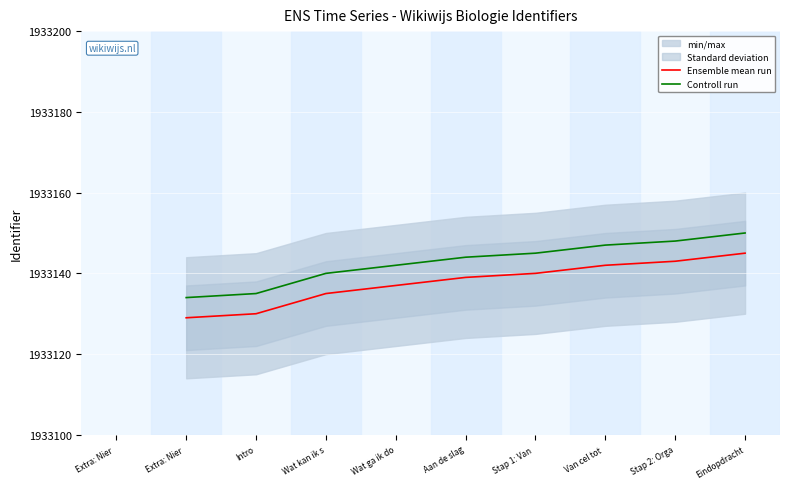

Is the value of Controll run at Van cel tot  greater than the value of Ensemble mean run at Van cel tot ?

Yes